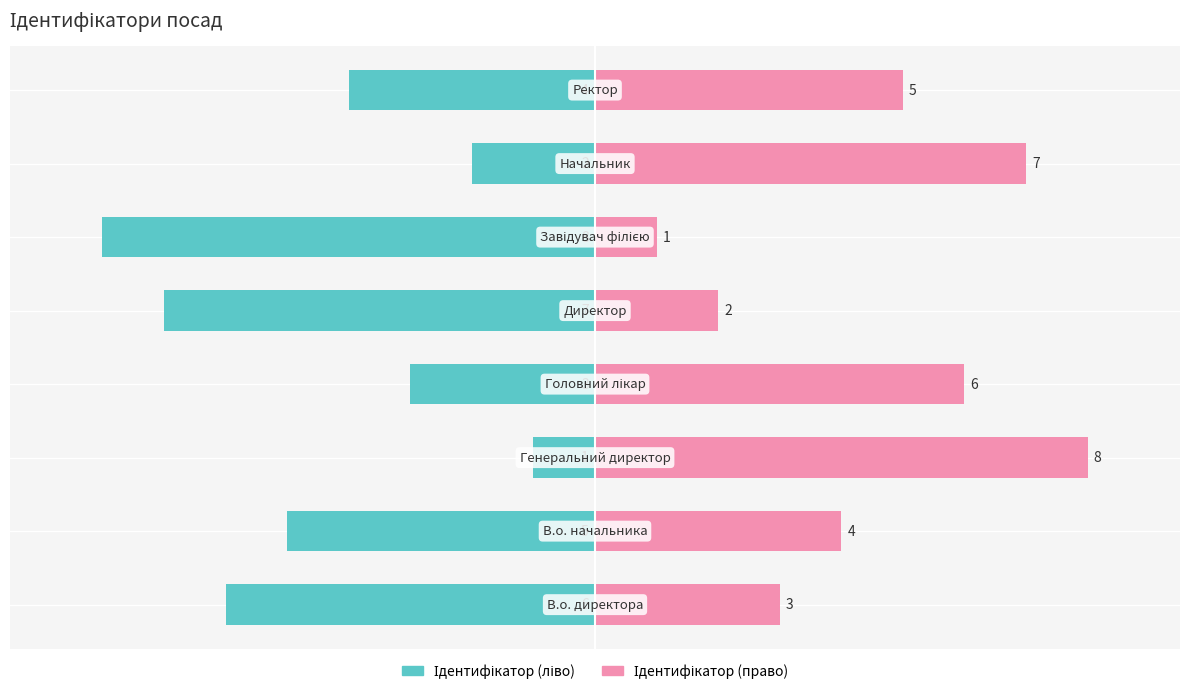

Reading left to right, extract all data points from this chart.

Ідентифікатор (ліво): -6	-5	-1	-3	-7	-8	-2	-4
Ідентифікатор (право): 3	4	8	6	2	1	7	5